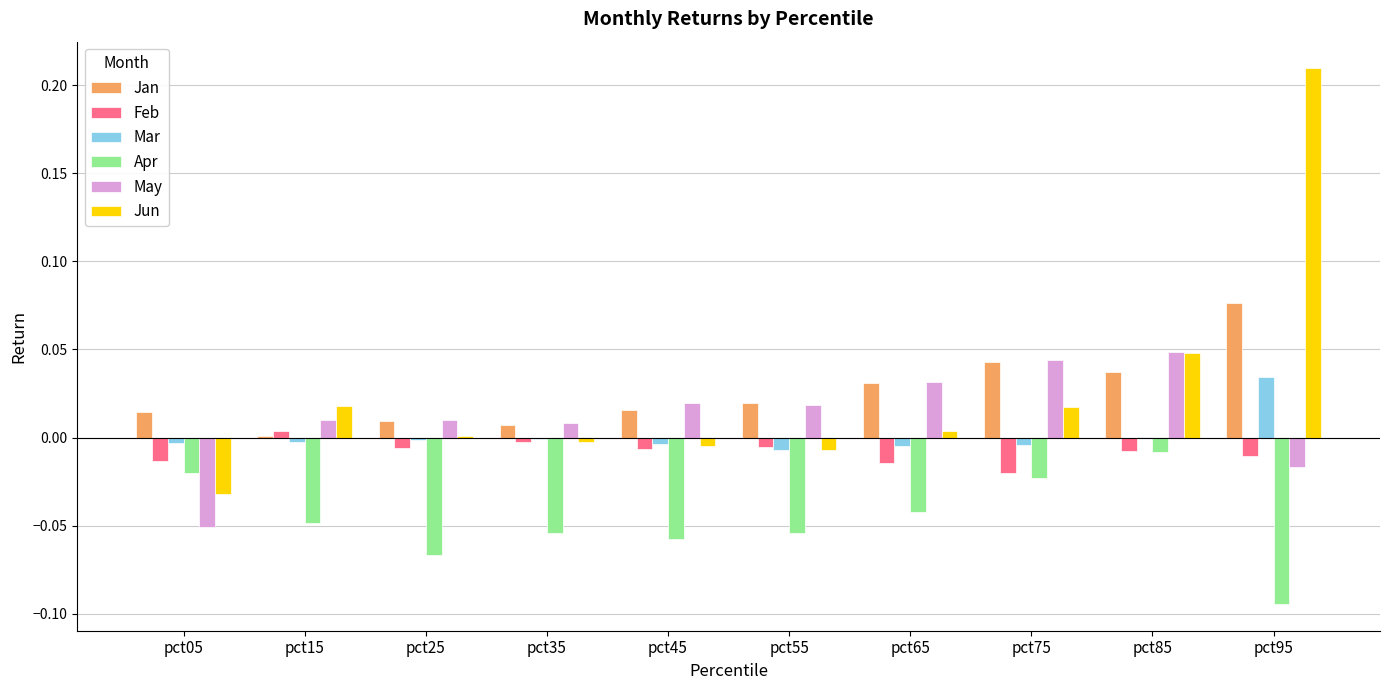

True or false: Feb has a value of 0.0 at pct15.

True